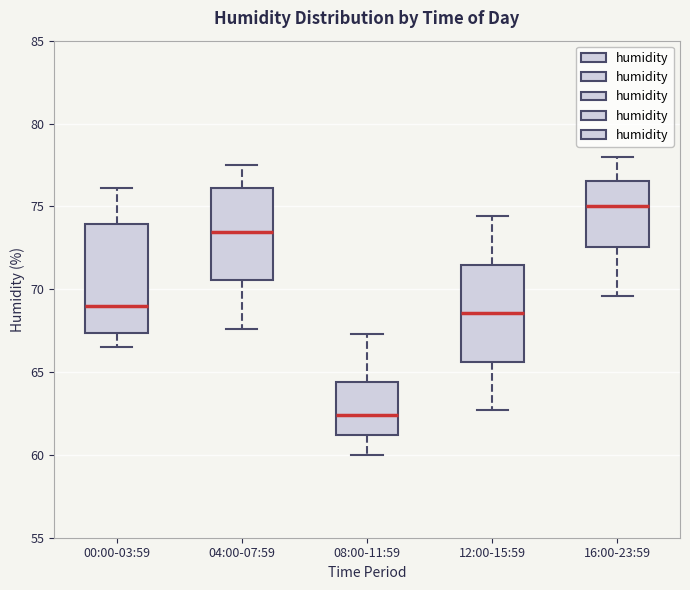

Which box has the highest median line?

16:00-23:59